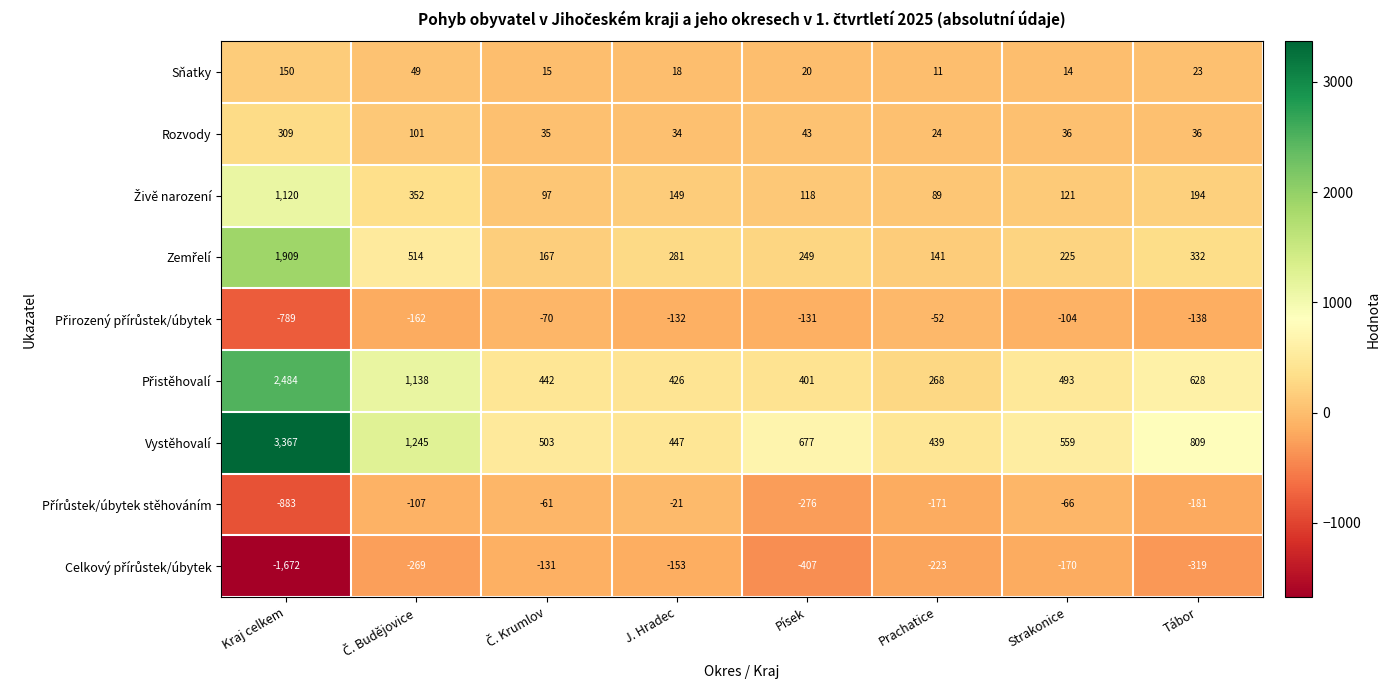

Which series has the largest total across all categories?

Vystěhovalí